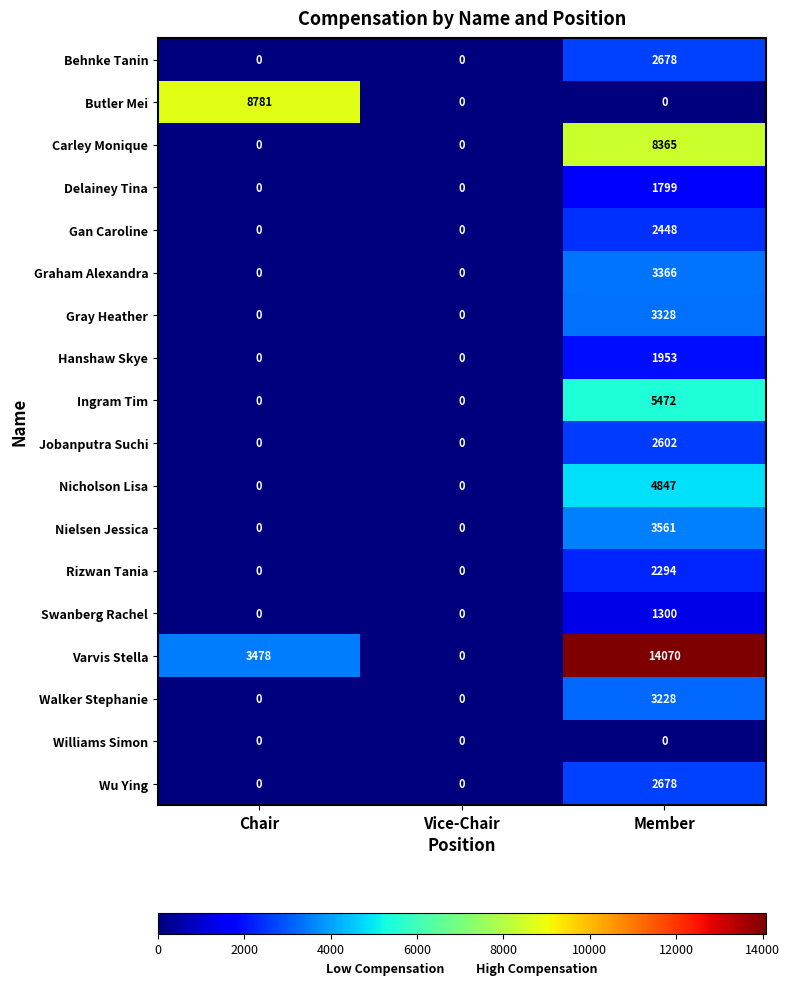

The Jobanputra Suchi series shows 1048 at Member. True or false?

False